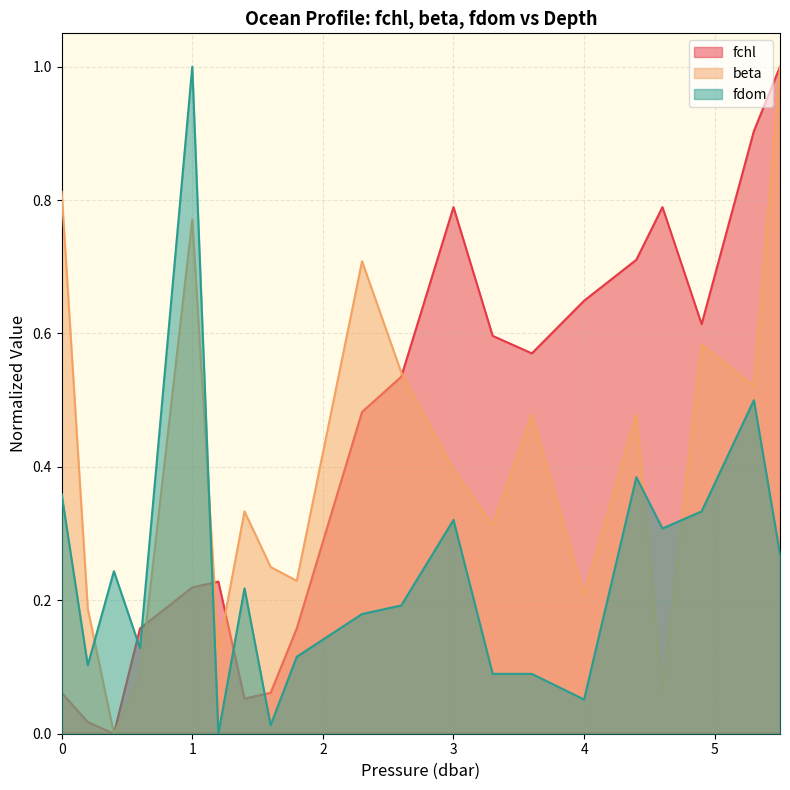

Reading left to right, extract all data points from this chart.

fchl: 0.0=0.1	0.2=0.0	0.4=0.0	0.6=0.2	1.0=0.2	1.2=0.2	1.4=0.1	1.6=0.1	1.8=0.2	2.3=0.5	2.6=0.5	3.0=0.8	3.3=0.6	3.6=0.6	4.0=0.6	4.4=0.7	4.6=0.8	4.9=0.6	5.3=0.9	5.5=1.0
beta: 0.0=0.8	0.2=0.2	0.4=0.0	0.6=0.1	1.0=0.8	1.2=0.1	1.4=0.3	1.6=0.2	1.8=0.2	2.3=0.7	2.6=0.5	3.0=0.4	3.3=0.3	3.6=0.5	4.0=0.2	4.4=0.5	4.6=0.1	4.9=0.6	5.3=0.5	5.5=1.0
fdom: 0.0=0.4	0.2=0.1	0.4=0.2	0.6=0.1	1.0=1.0	1.2=0.0	1.4=0.2	1.6=0.0	1.8=0.1	2.3=0.2	2.6=0.2	3.0=0.3	3.3=0.1	3.6=0.1	4.0=0.1	4.4=0.4	4.6=0.3	4.9=0.3	5.3=0.5	5.5=0.3